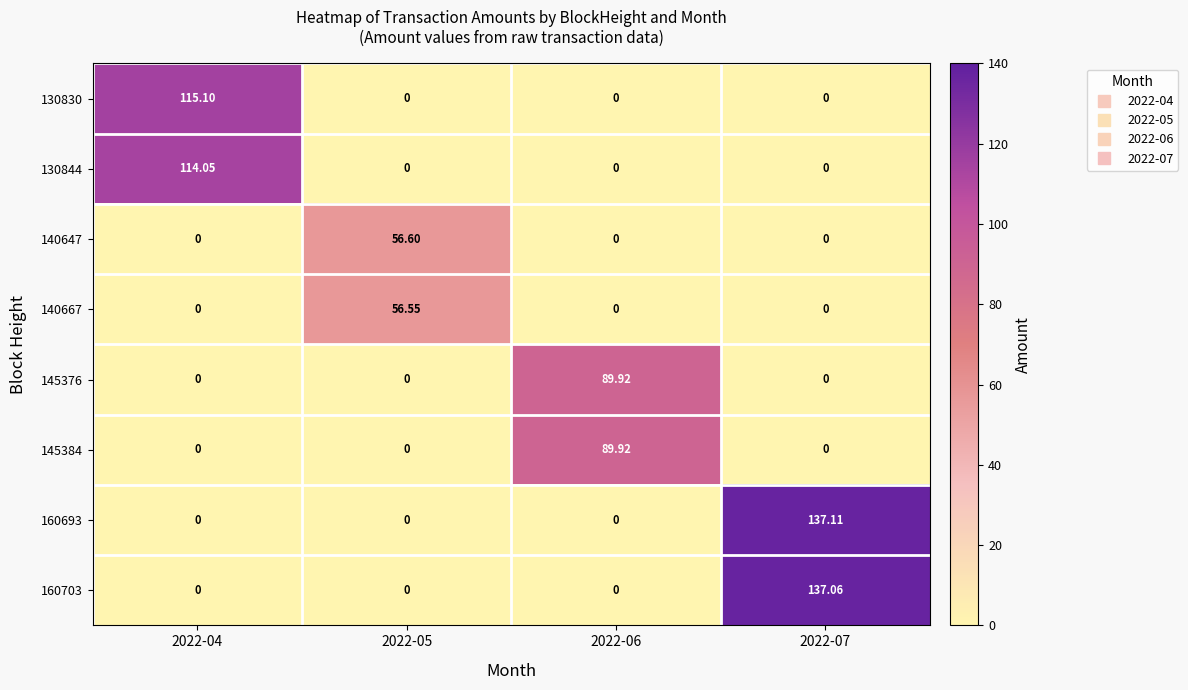

Is the value of 130844 at 2022-04 greater than the value of 145384 at 2022-04?

Yes